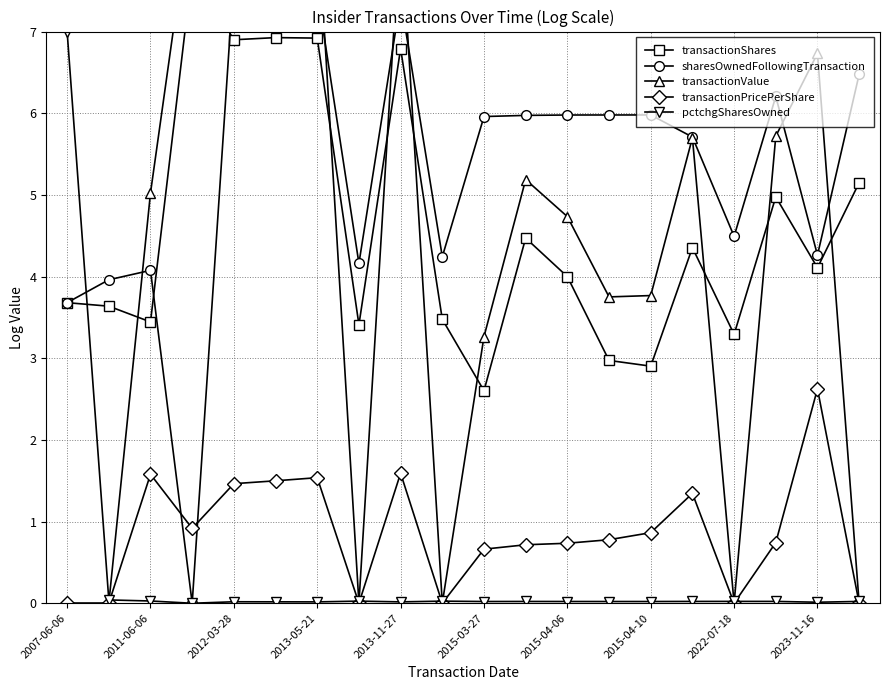

How many values in the transactionPricePerShare series exceed 0?

14